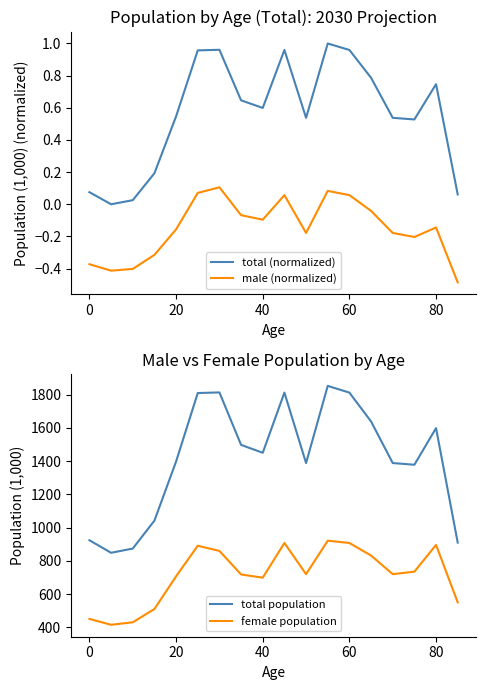

What is the difference between the maximum and minimum values in the total population series?

1004.7